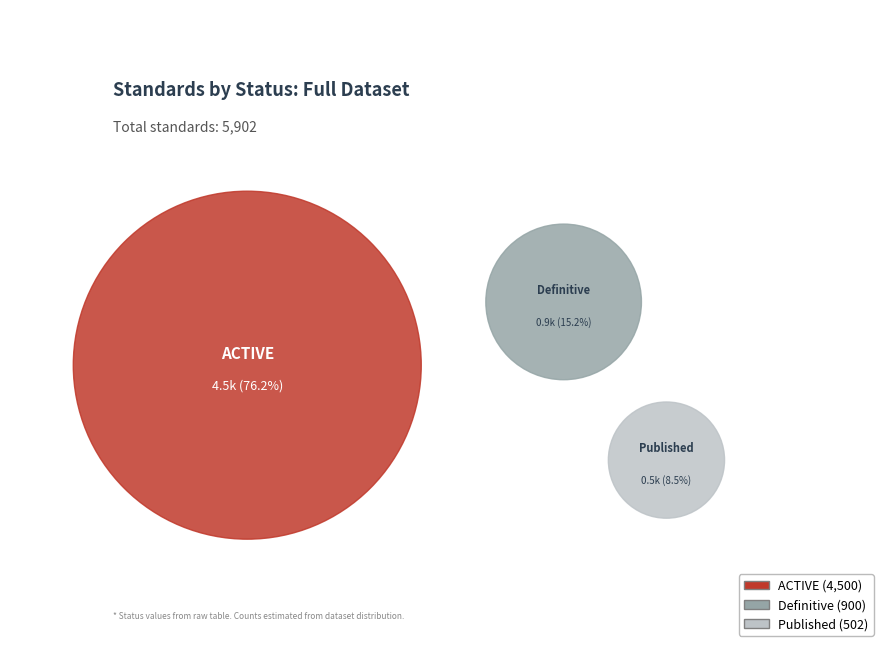

Does any single category account for the majority?

Yes